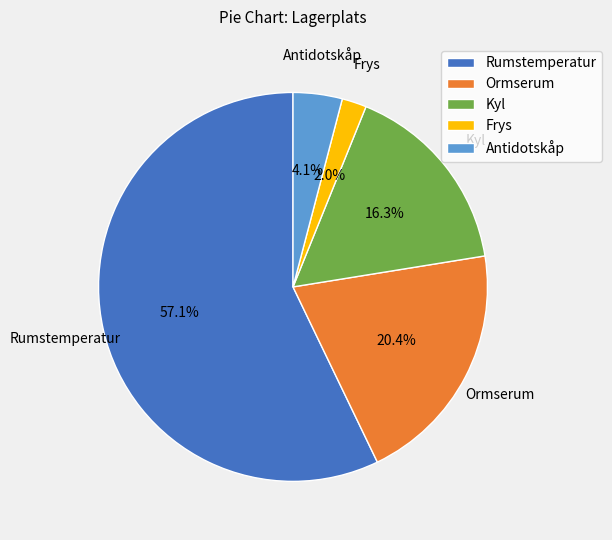

Is it true that Rumstemperatur is 57% of the pie?

True